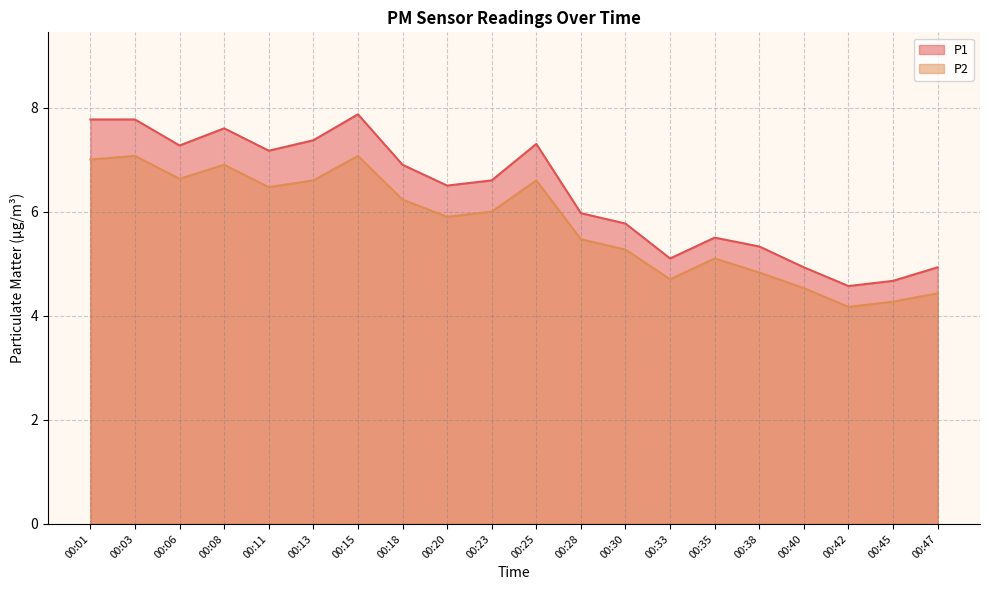

Which label corresponds to the smallest value in the chart?

00:42